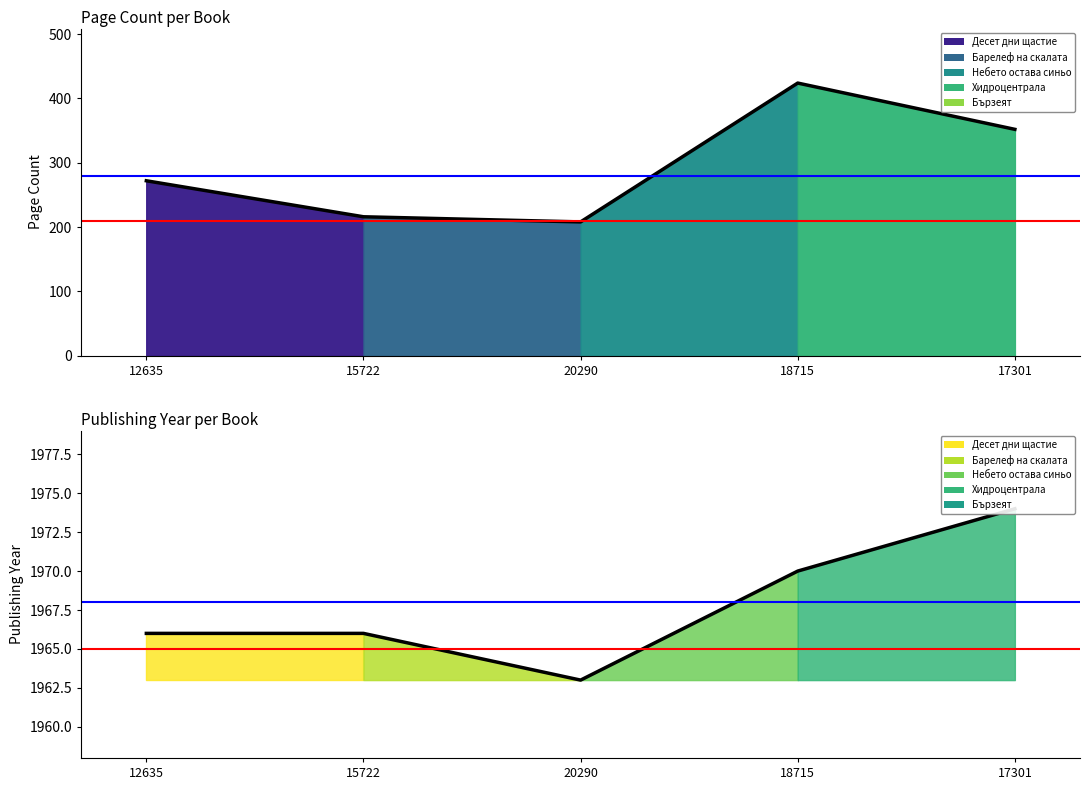

What is the difference between the highest and lowest values at 18715?

1546